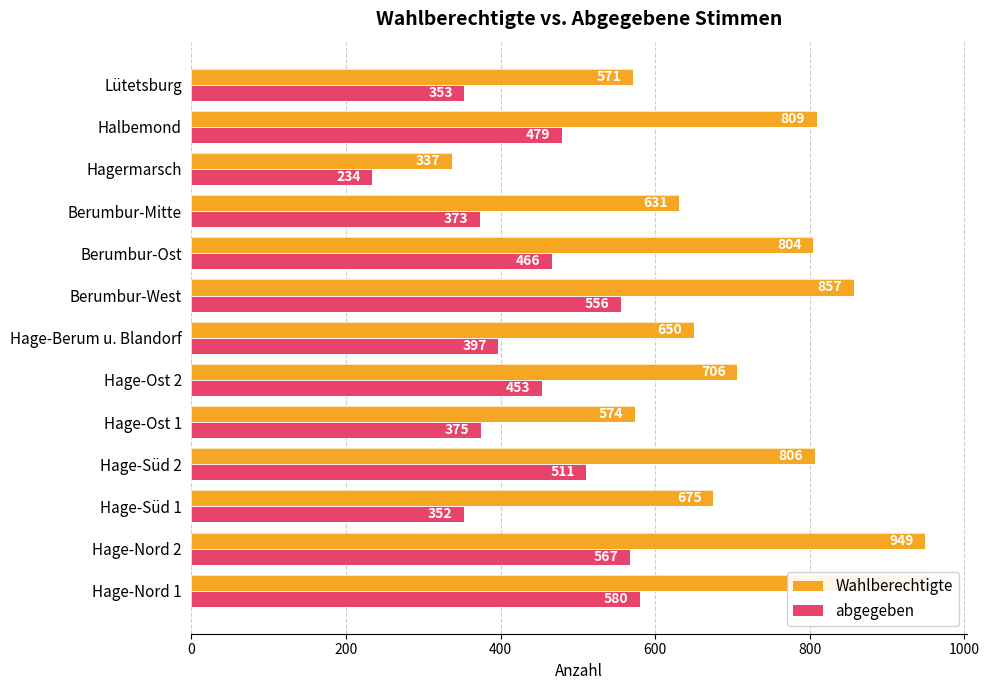

How many data points in Wahlberechtigte are less than 706?

6